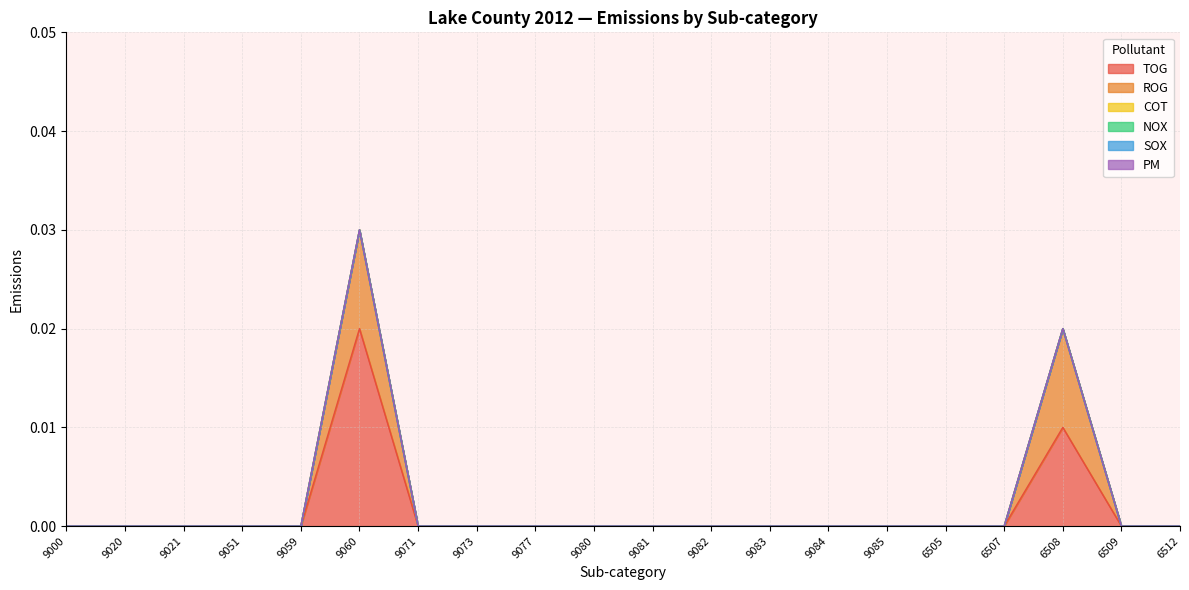

What position from the right is 6505?

5